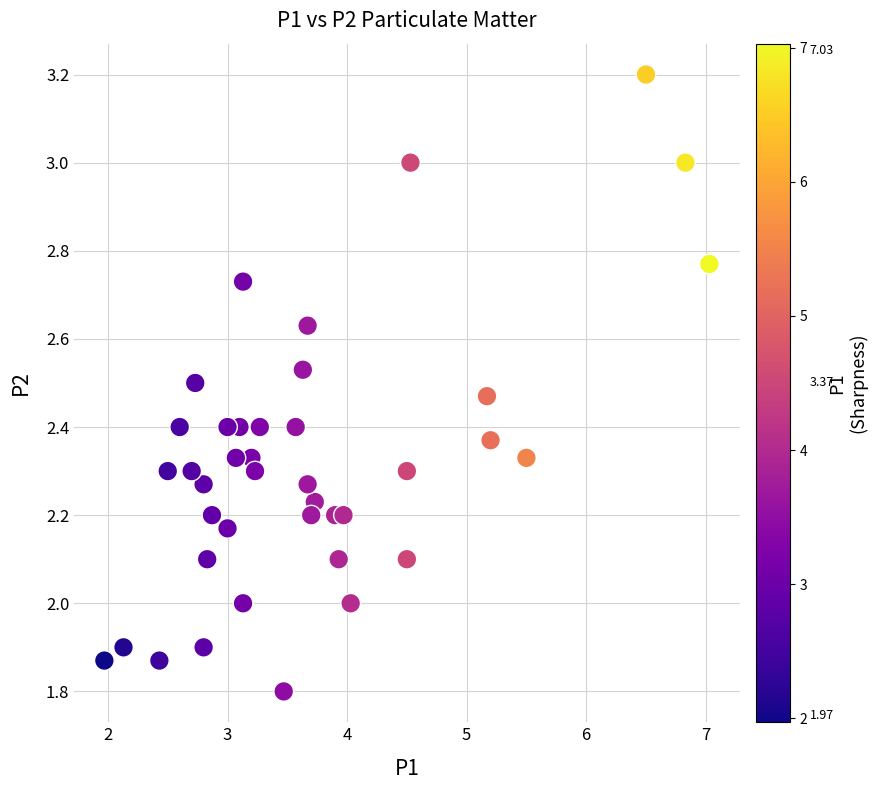

What is the range of Y values (max minus min)?

1.4